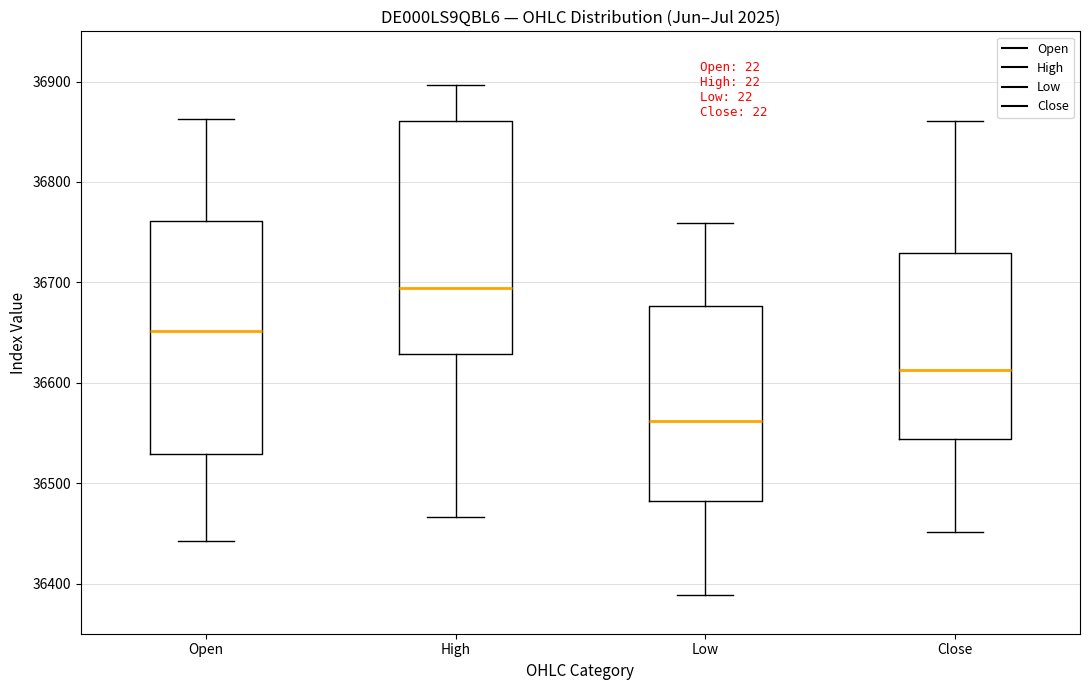

Which box has the lowest median line?

Low